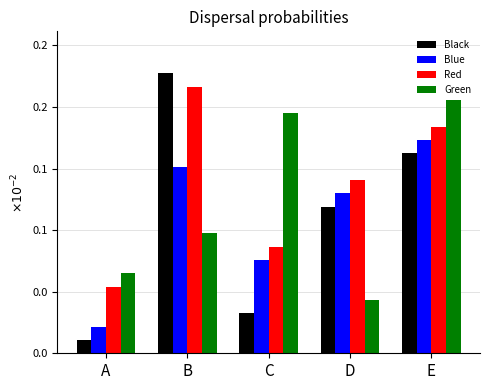

What are all the series names shown in the legend?

Black, Blue, Red, Green